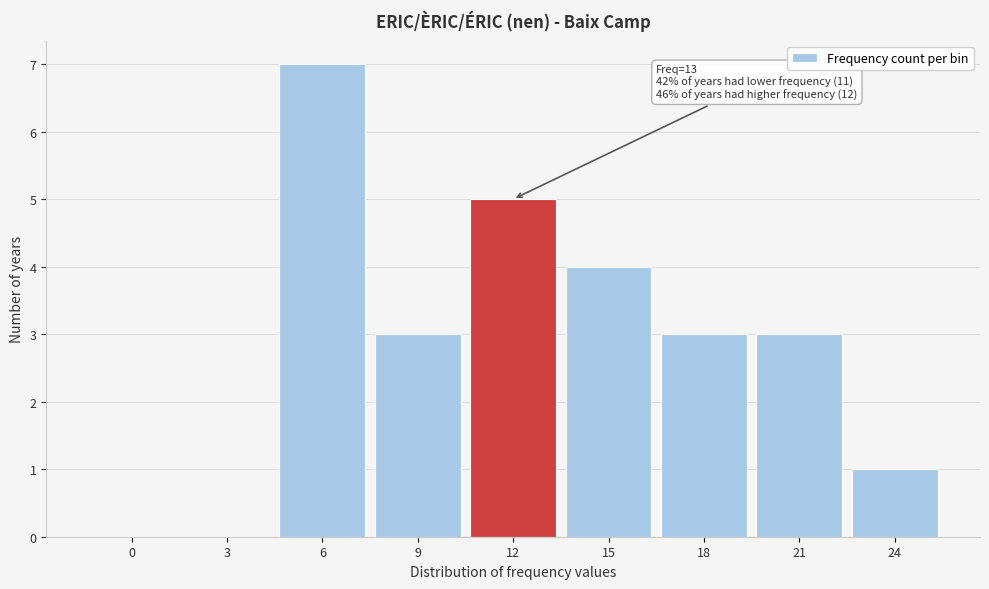

Reading left to right, transcribe all the data shown in this chart.

0=0	3=0	6=7	9=3	12=5	15=4	18=3	21=3	24=1